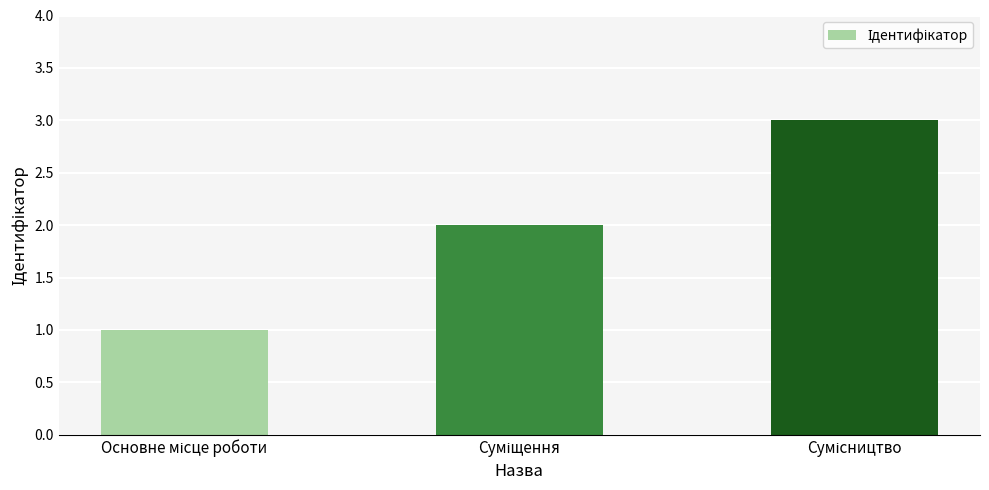

What is the maximum value shown in the chart?

3